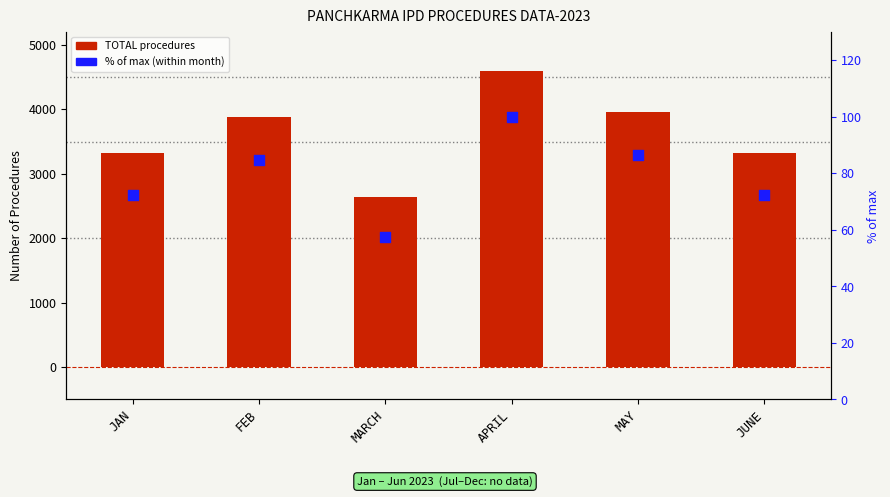

Which series reaches the minimum Y coordinate?

% of max (within month)